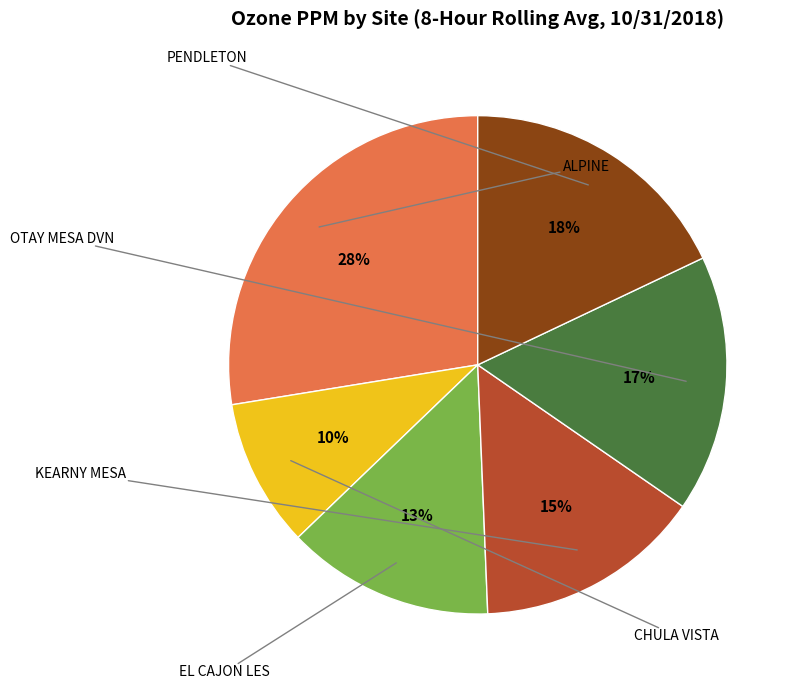

Does any single category account for the majority?

No